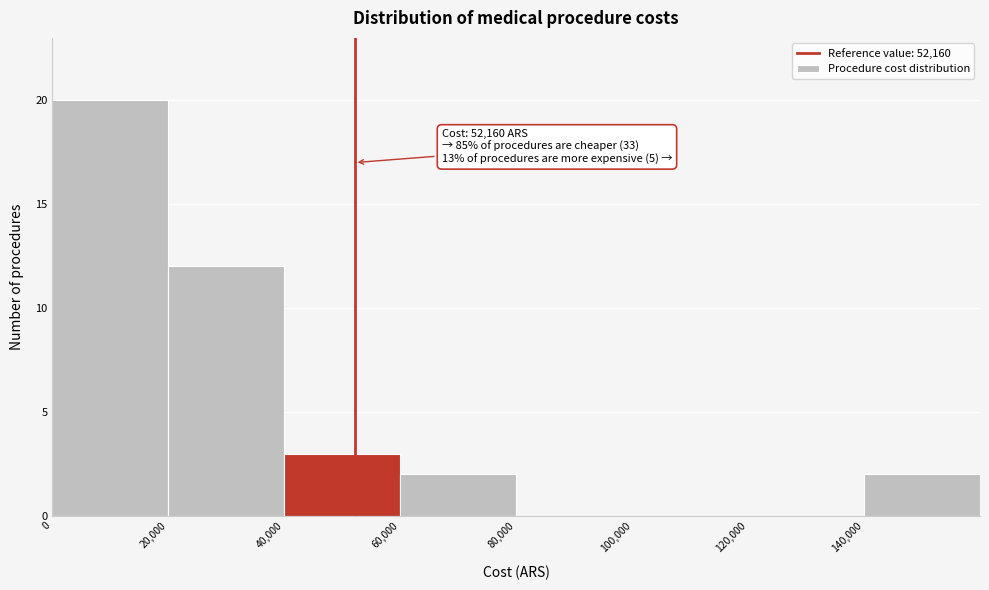

Which range on the x-axis has the tallest bar?

0 to 20000